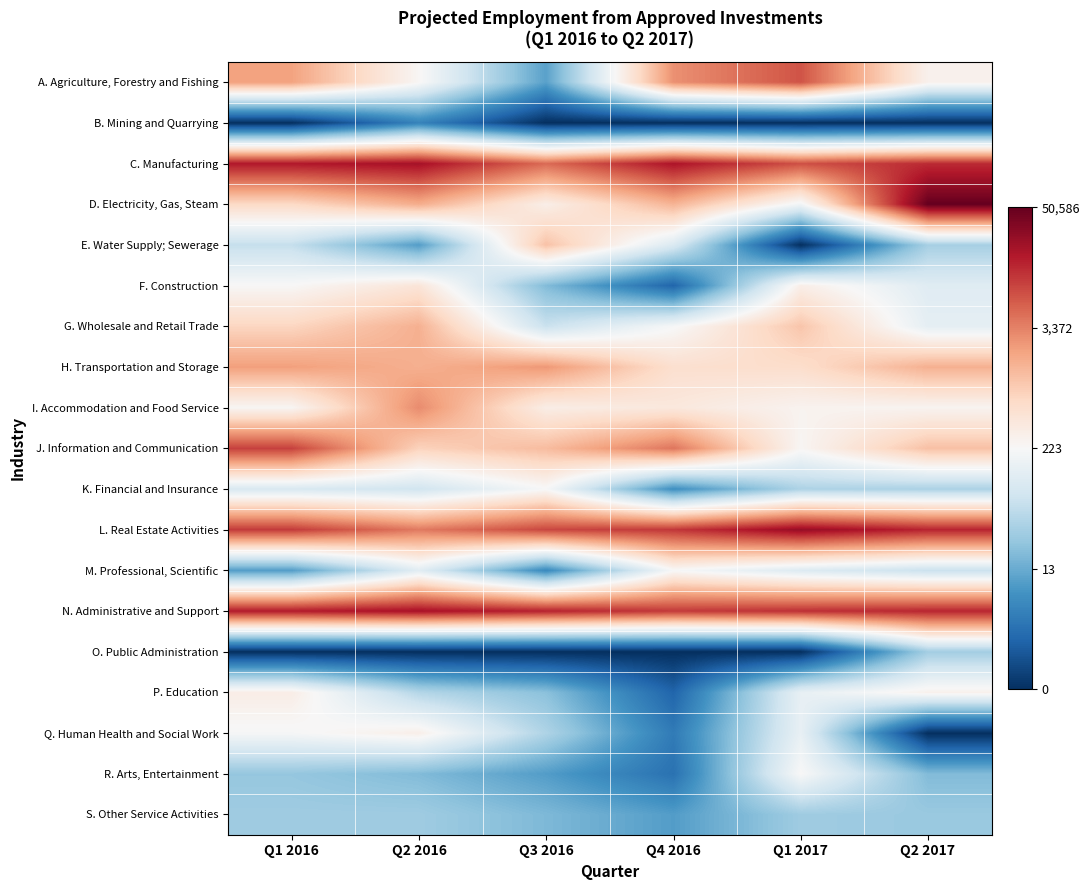

At how many categories does at least one series exceed 0?

6